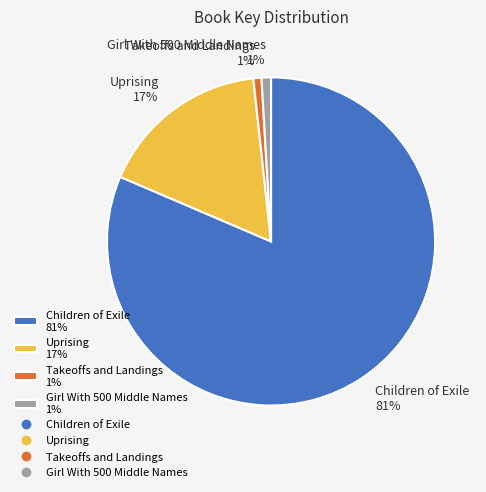

What percentage is the Uprising slice, to the nearest percent?

17%